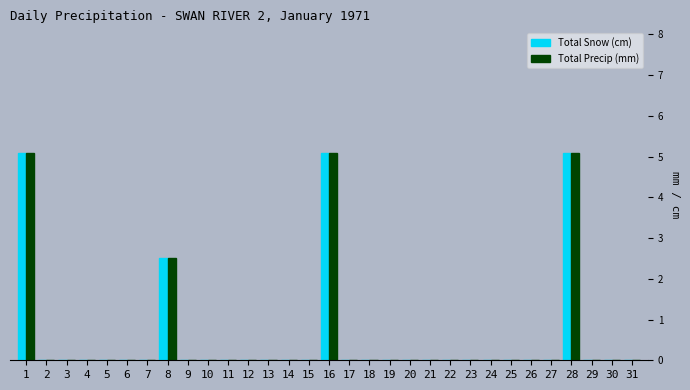

At which label is Total Precip (mm) closest to 2?

8